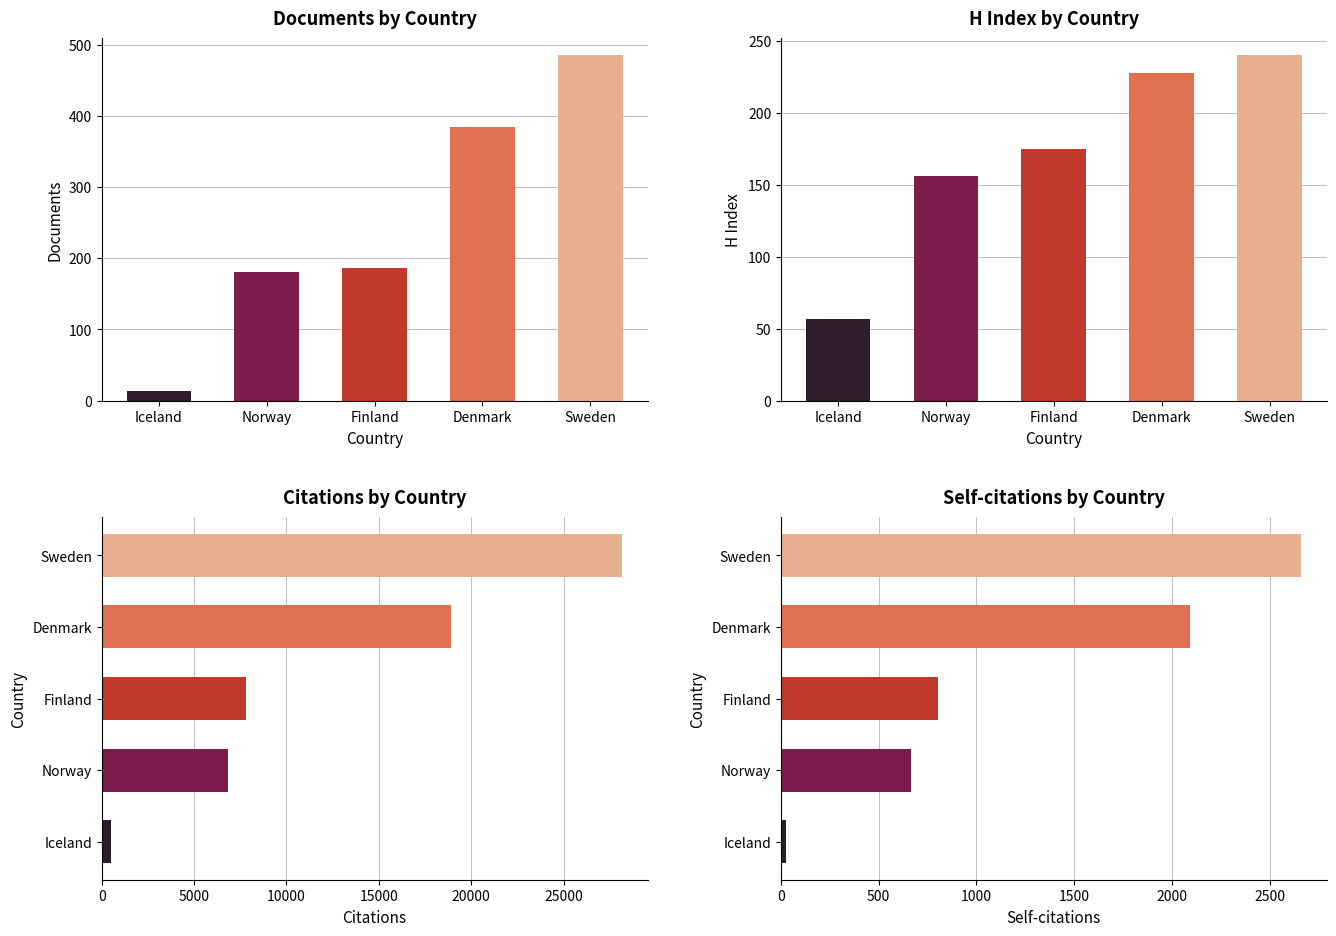

At which label is H index closest to 148?

Norway